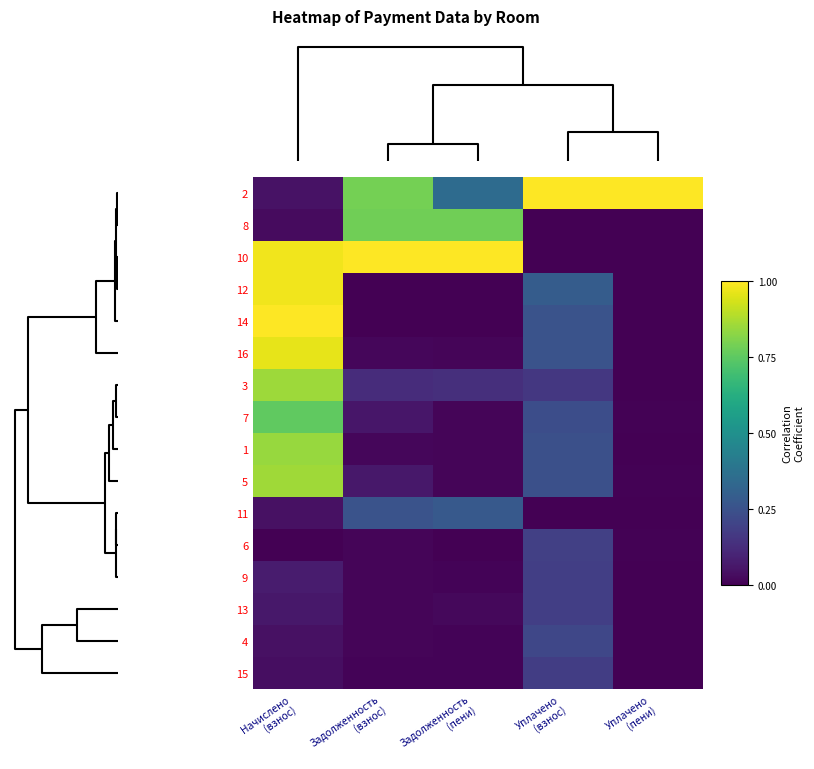

Reading left to right, list all the values displayed in this chart.

2: Начислено
(взнос)=0.0	Задолженность
(взнос)=0.8	Задолженность
(пени)=0.3	Уплачено
(взнос)=1.0	Уплачено
(пени)=1.0
8: Начислено
(взнос)=0.0	Задолженность
(взнос)=0.8	Задолженность
(пени)=0.8	Уплачено
(взнос)=0.0	Уплачено
(пени)=0.0
10: Начислено
(взнос)=1.0	Задолженность
(взнос)=1.0	Задолженность
(пени)=1.0	Уплачено
(взнос)=0.0	Уплачено
(пени)=0.0
12: Начислено
(взнос)=1.0	Задолженность
(взнос)=0.0	Задолженность
(пени)=0.0	Уплачено
(взнос)=0.3	Уплачено
(пени)=0.0
14: Начислено
(взнос)=1.0	Задолженность
(взнос)=0.0	Задолженность
(пени)=0.0	Уплачено
(взнос)=0.3	Уплачено
(пени)=0.0
16: Начислено
(взнос)=1.0	Задолженность
(взнос)=0.0	Задолженность
(пени)=0.0	Уплачено
(взнос)=0.3	Уплачено
(пени)=0.0
3: Начислено
(взнос)=0.9	Задолженность
(взнос)=0.1	Задолженность
(пени)=0.1	Уплачено
(взнос)=0.2	Уплачено
(пени)=0.0
7: Начислено
(взнос)=0.8	Задолженность
(взнос)=0.1	Задолженность
(пени)=0.0	Уплачено
(взнос)=0.2	Уплачено
(пени)=0.0
1: Начислено
(взнос)=0.8	Задолженность
(взнос)=0.0	Задолженность
(пени)=0.0	Уплачено
(взнос)=0.2	Уплачено
(пени)=0.0
5: Начислено
(взнос)=0.9	Задолженность
(взнос)=0.1	Задолженность
(пени)=0.0	Уплачено
(взнос)=0.2	Уплачено
(пени)=0.0
11: Начислено
(взнос)=0.0	Задолженность
(взнос)=0.3	Задолженность
(пени)=0.3	Уплачено
(взнос)=0.0	Уплачено
(пени)=0.0
6: Начислено
(взнос)=0.0	Задолженность
(взнос)=0.0	Задолженность
(пени)=0.0	Уплачено
(взнос)=0.2	Уплачено
(пени)=0.0
9: Начислено
(взнос)=0.1	Задолженность
(взнос)=0.0	Задолженность
(пени)=0.0	Уплачено
(взнос)=0.2	Уплачено
(пени)=0.0
13: Начислено
(взнос)=0.1	Задолженность
(взнос)=0.0	Задолженность
(пени)=0.0	Уплачено
(взнос)=0.2	Уплачено
(пени)=0.0
4: Начислено
(взнос)=0.0	Задолженность
(взнос)=0.0	Задолженность
(пени)=0.0	Уплачено
(взнос)=0.2	Уплачено
(пени)=0.0
15: Начислено
(взнос)=0.0	Задолженность
(взнос)=0.0	Задолженность
(пени)=0.0	Уплачено
(взнос)=0.2	Уплачено
(пени)=0.0